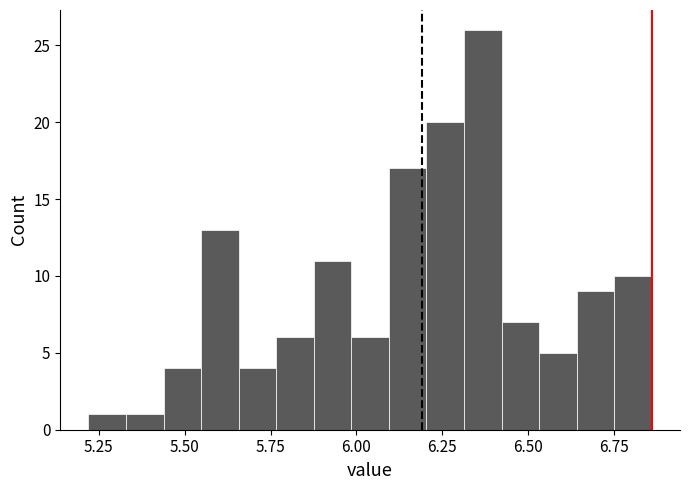

Read against the x-axis, roughly where is the centre of the tallest bar?

6.35